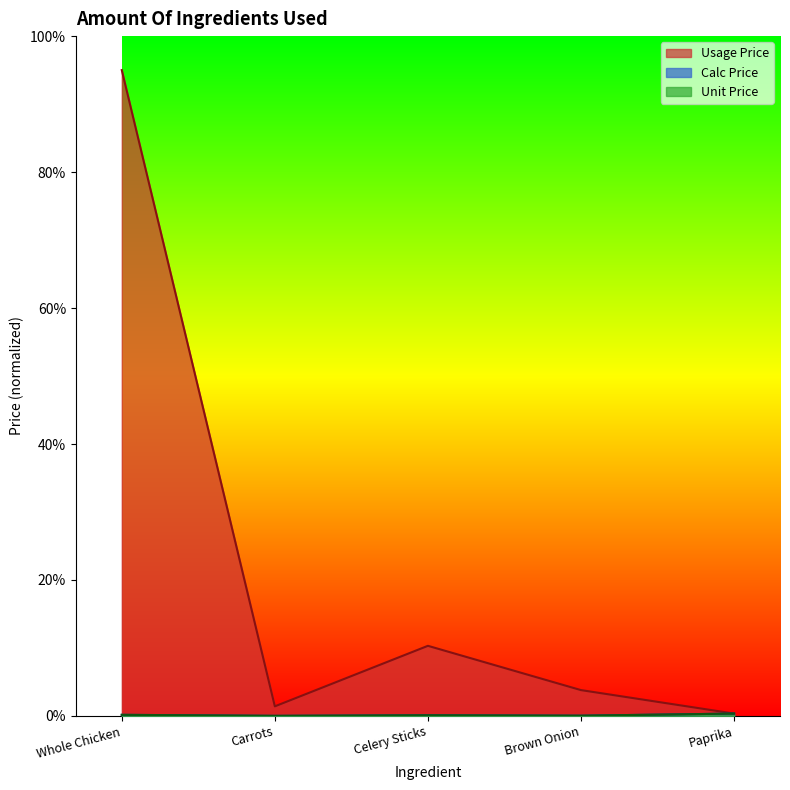

At which label is Calc Price closest to 0?

Carrots